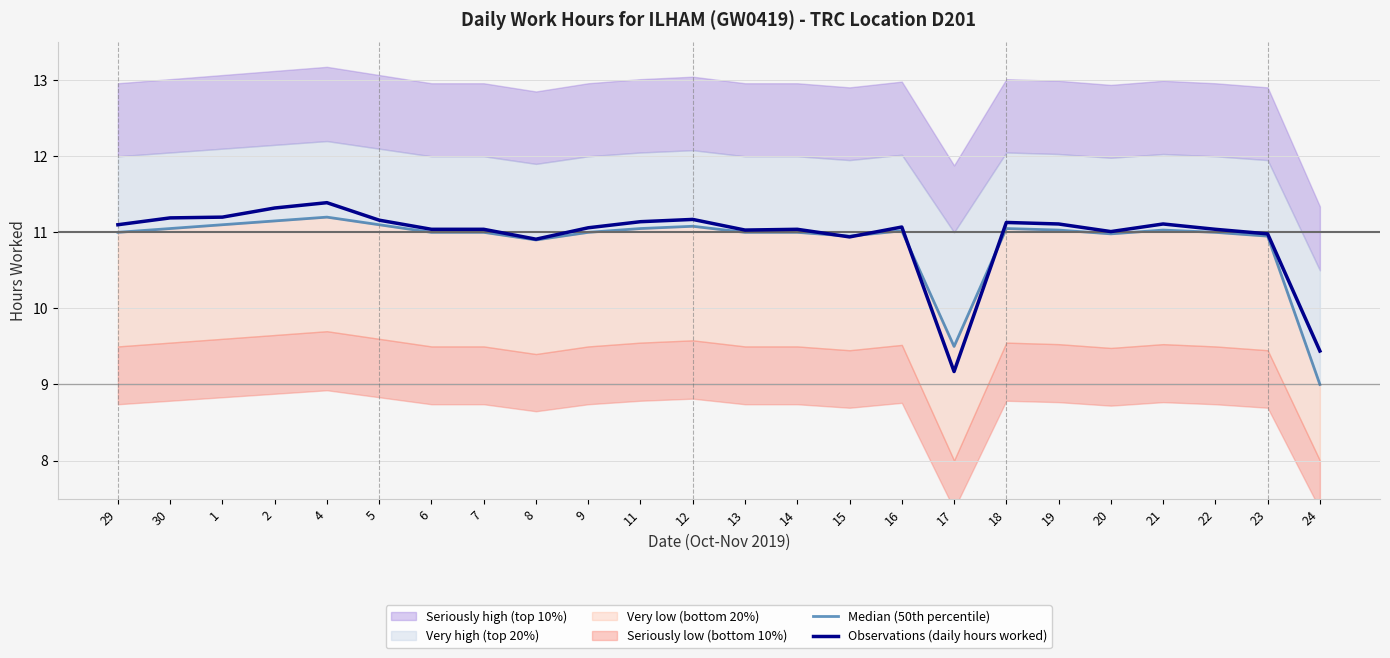

Which category has the highest value in the Observations (daily hours worked) series?

4